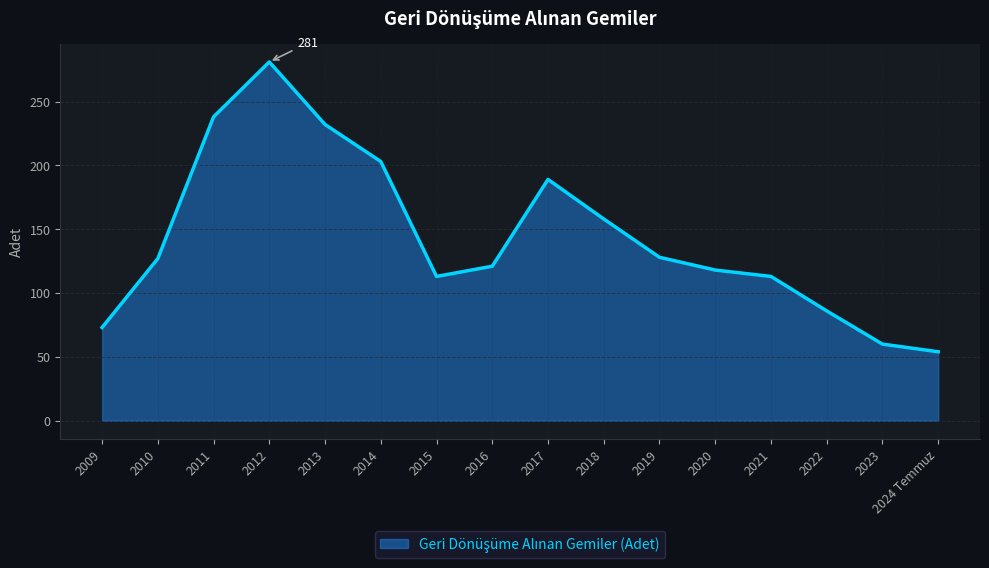

Which label corresponds to the smallest value in the chart?

2024 Temmuz